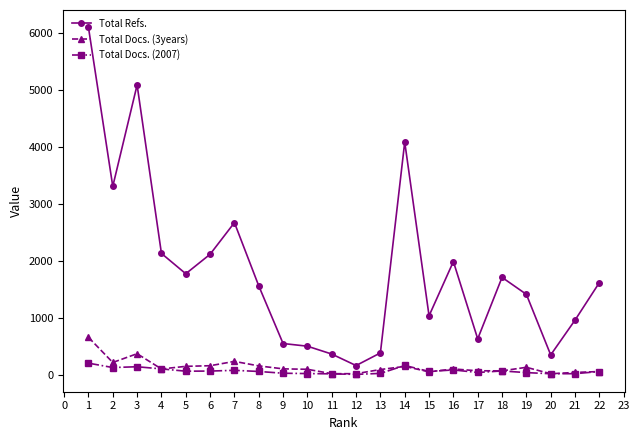

True or false: Total Docs. (2007) and Total Refs. cross at least once.

False